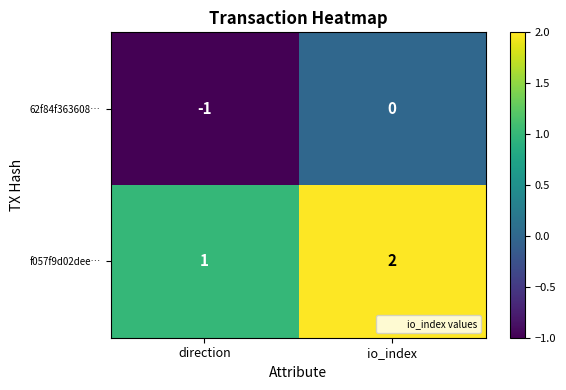

List the series in order of their overall mean, lowest first.

62f84f363608…, f057f9d02dee…